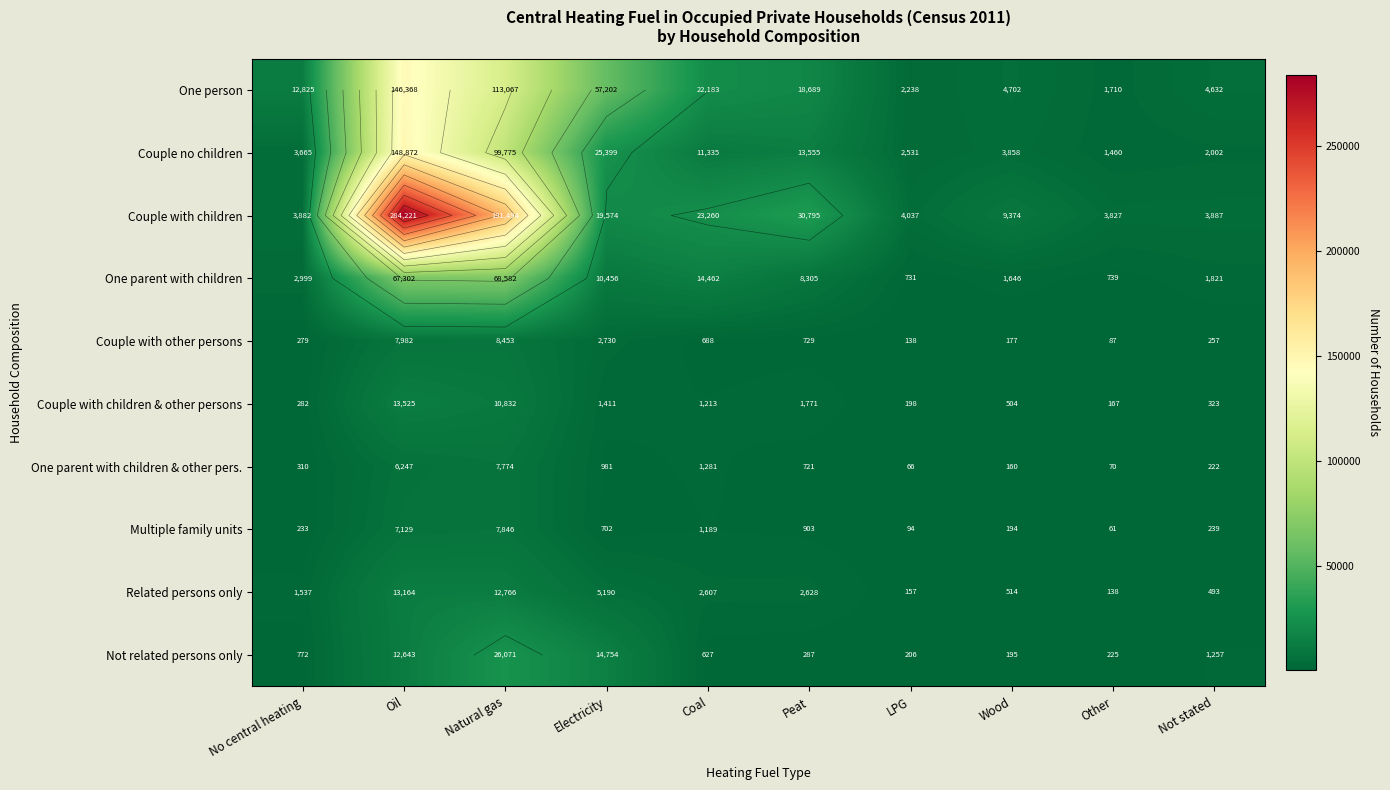

Which has a higher value, Natural gas or No central heating?

Natural gas